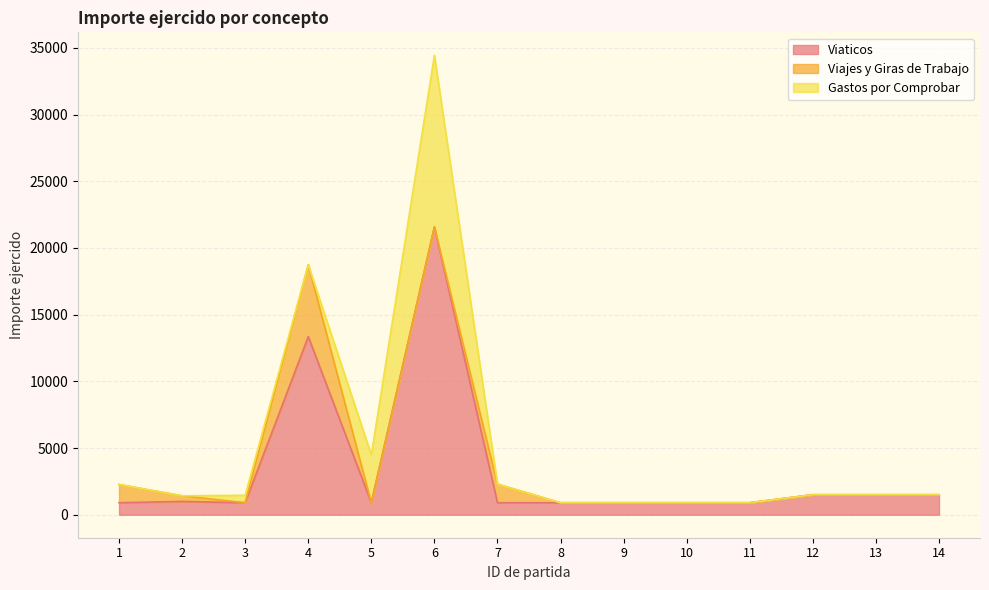

How many series are shown in this chart?

3